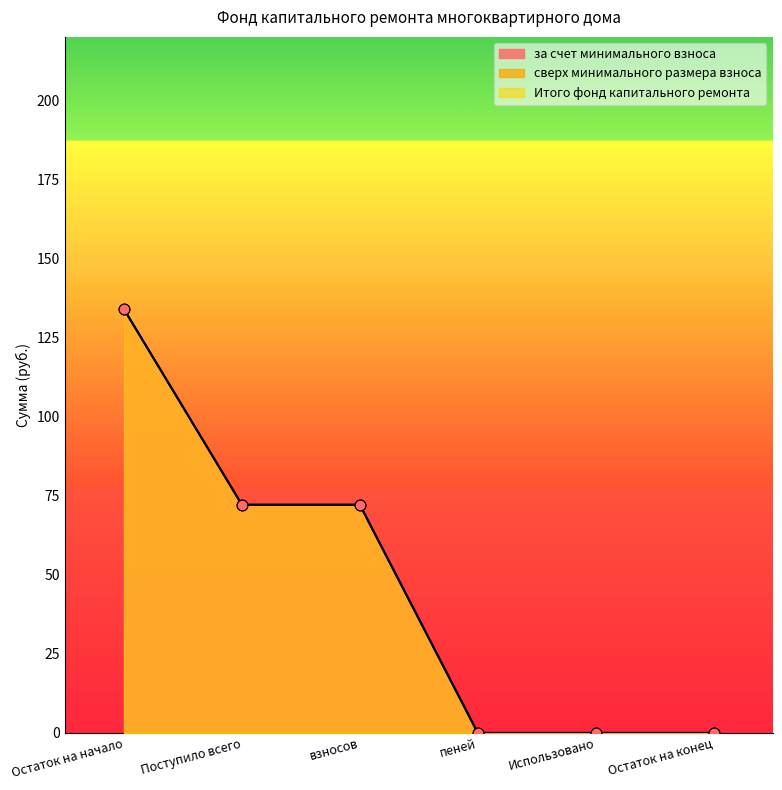

At how many categories does at least one series exceed 17?

3